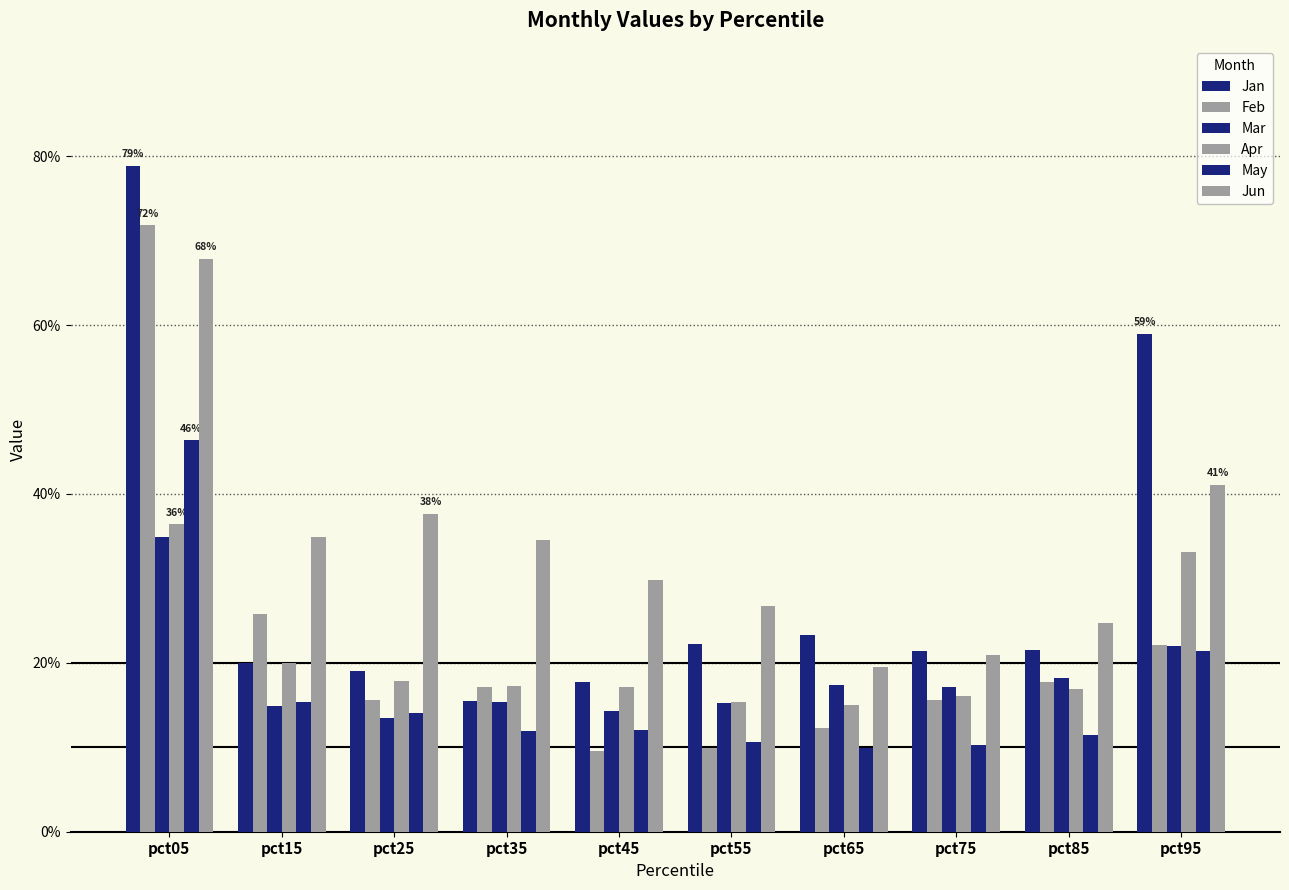

Does the chart contain stacked bars?

No